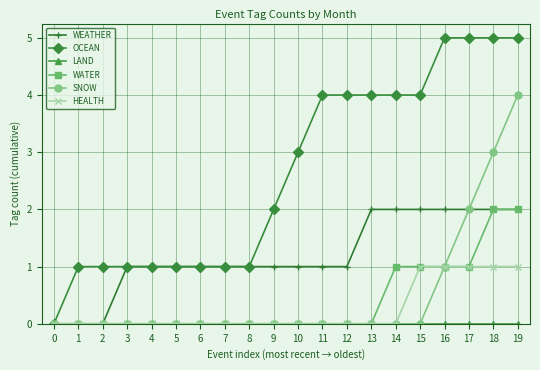

What is the value of the WEATHER point at the 12th from the left?

1